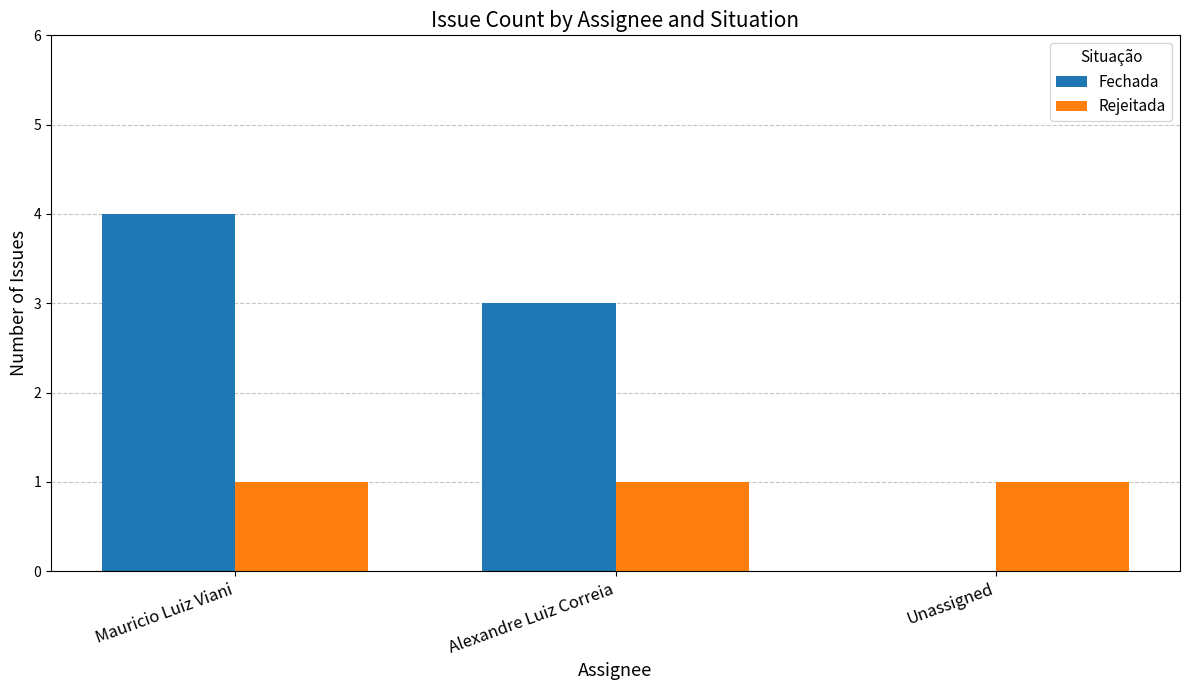

Which series has the largest range (max minus min)?

Fechada